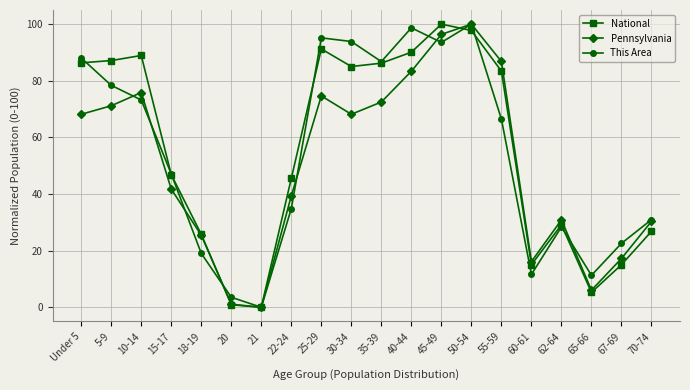

At which label does Pennsylvania reach its peak?

50-54